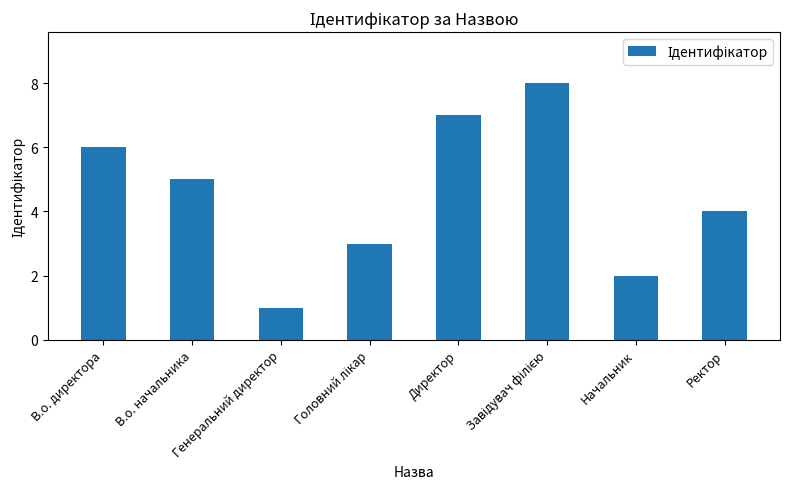

Approximately how many times larger is the value at Начальник compared to Генеральний директор?

2.0